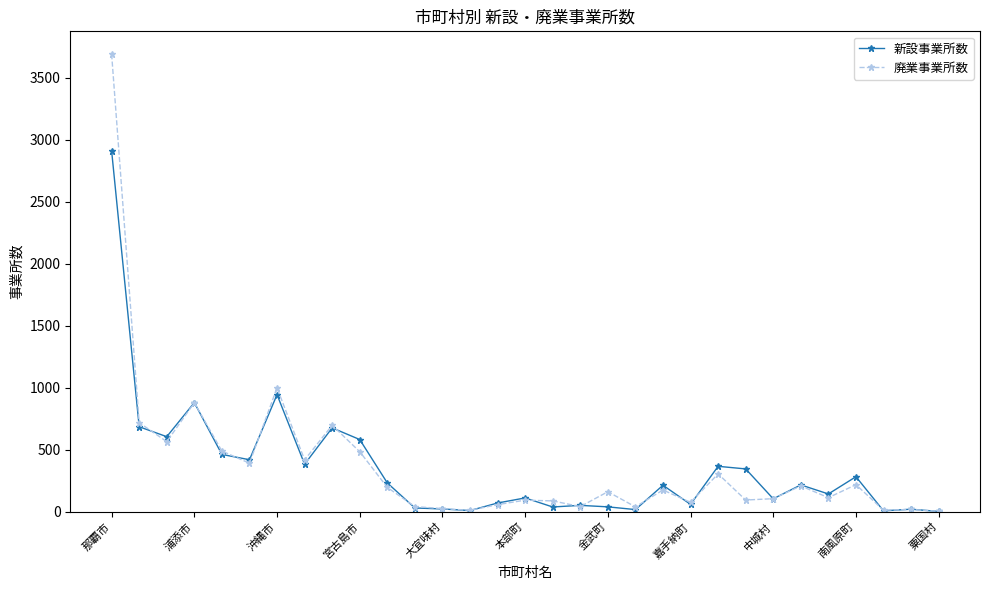

True or false: 廃業事業所数 has more than 0 interior local peaks.

True